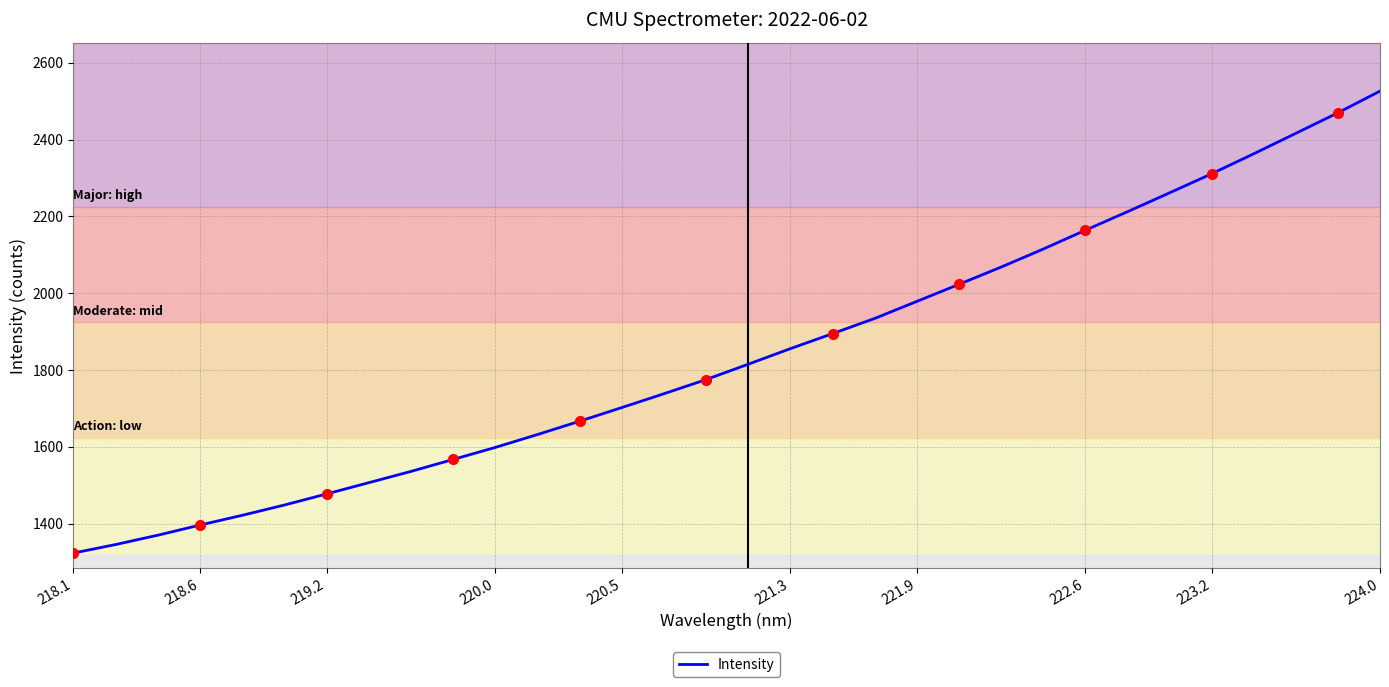

Is it true that Intensity equals 1598.3 at 220.0?

True